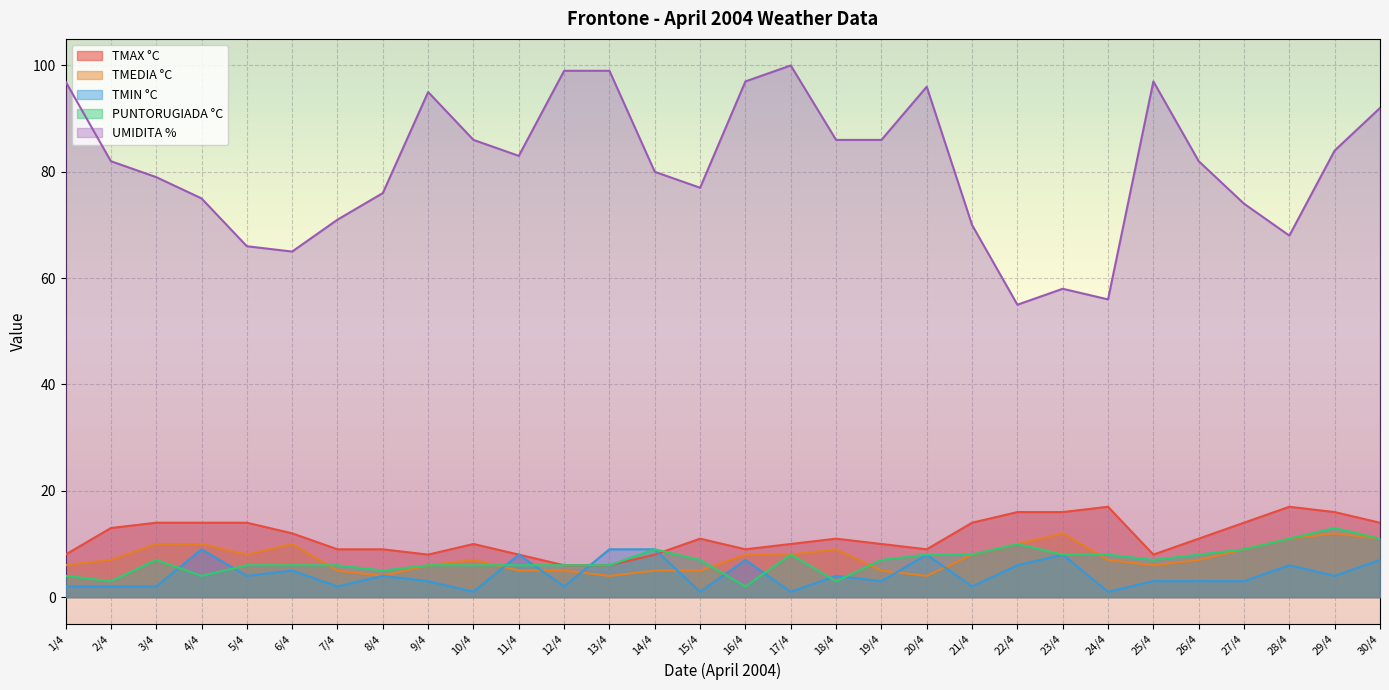

What is the label of the 10th point from the right?

21/4